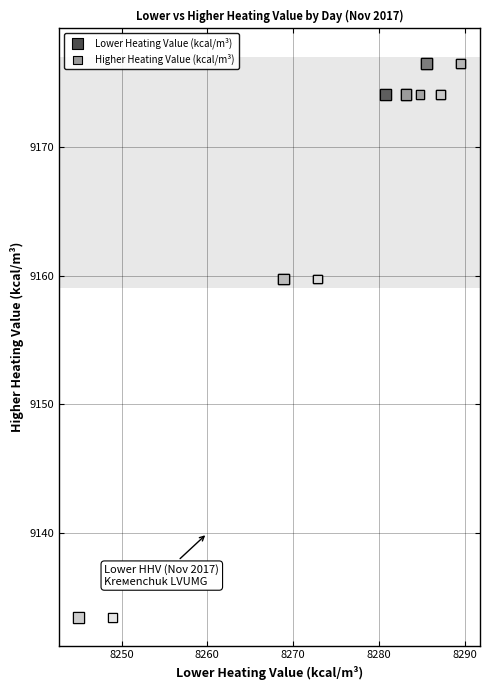

What are all the series names shown in the legend?

Lower Heating Value (kcal/m³), Higher Heating Value (kcal/m³)